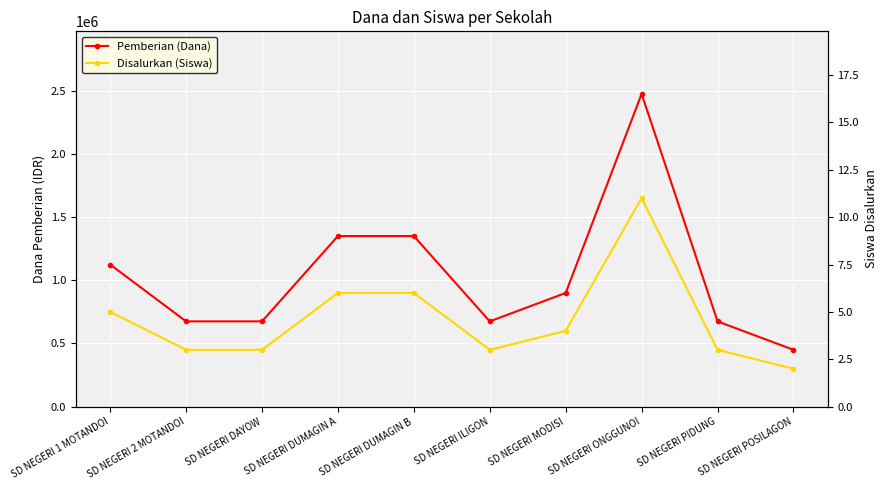

Count the number of data series in this chart.

2